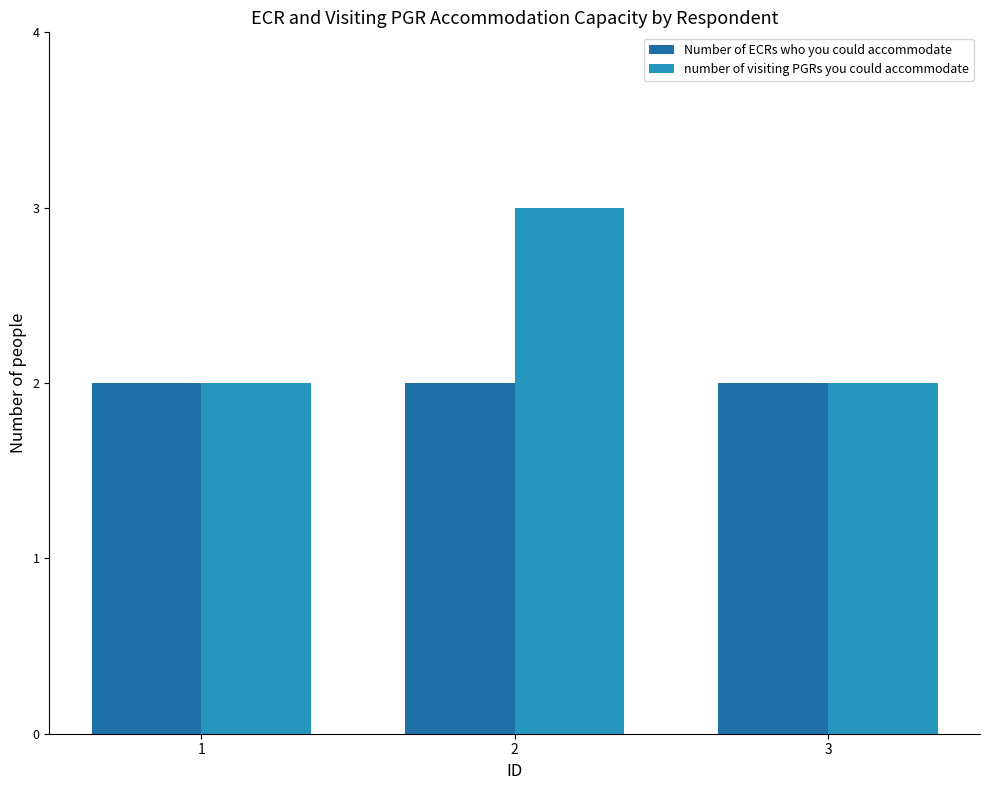

Are the bars grouped side by side (vs. stacked)?

Yes